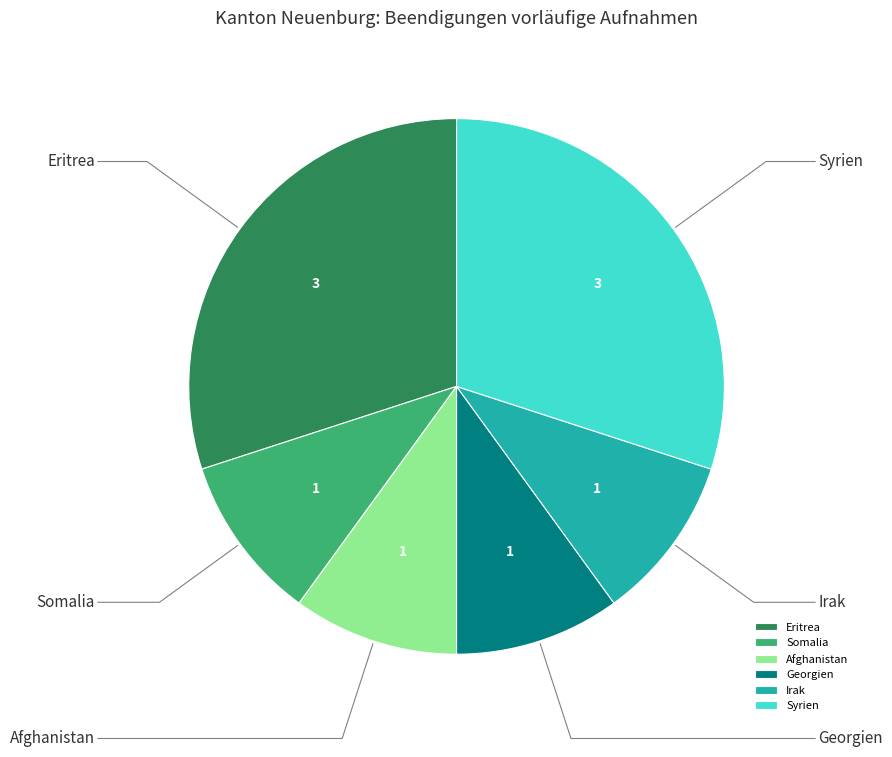

Does any single category account for the majority?

No